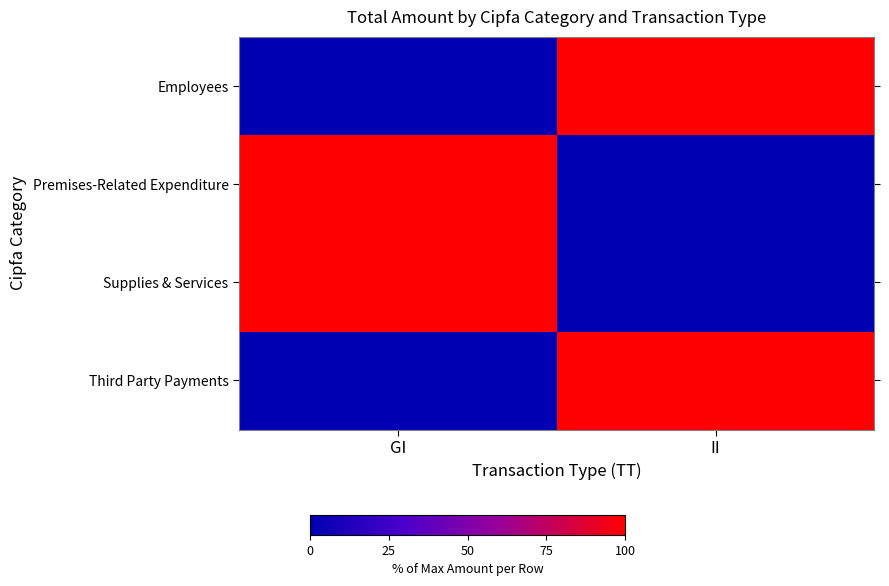

Reading left to right, what are all the values shown in this chart?

Employees: GI=0	II=100
Premises-Related Expenditure: GI=100	II=0
Supplies & Services: GI=100	II=0
Third Party Payments: GI=0	II=100